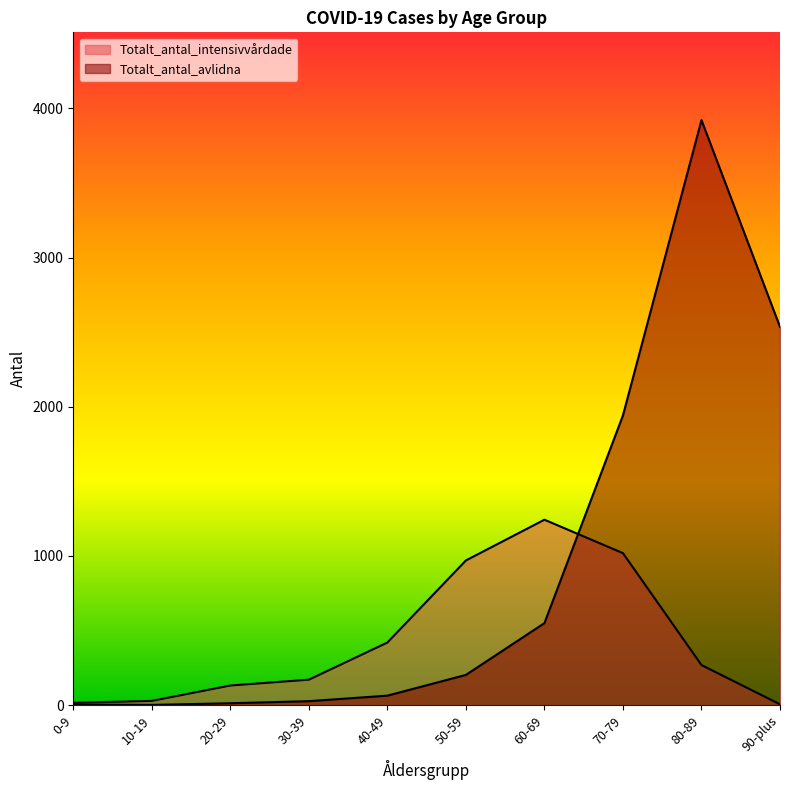

How many lines are shown in the chart?

2